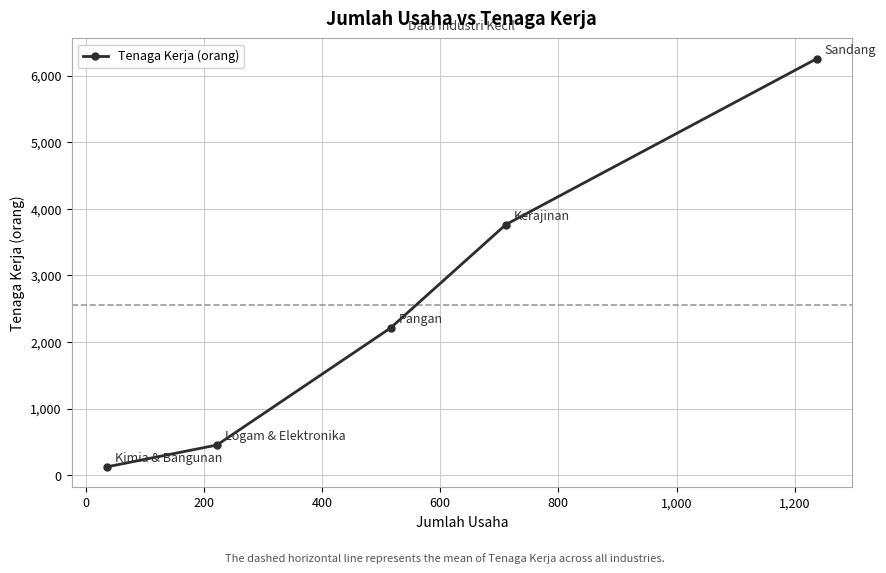

What is the value of the 4th point from the left?

3762